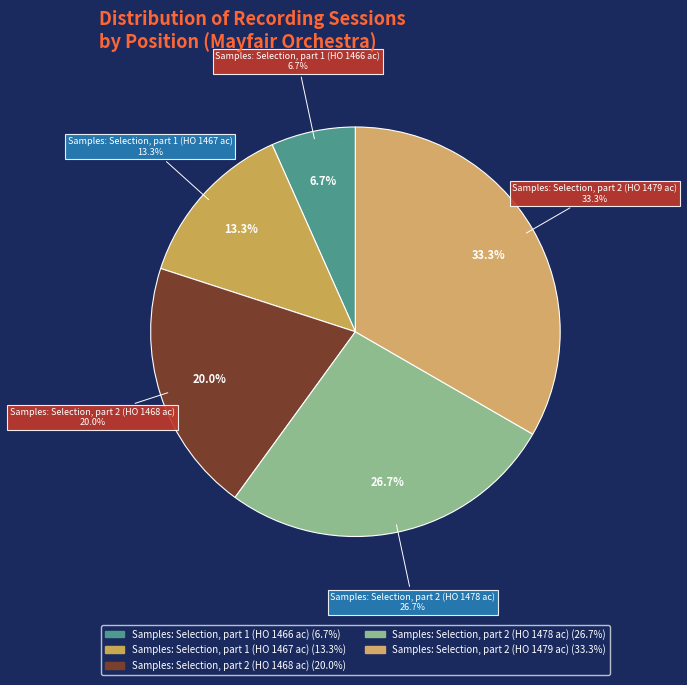

Do Samples: Selection, part 2 (HO 1479 ac) and Samples: Selection, part 2 (HO 1478 ac) together represent more than half of the pie?

Yes